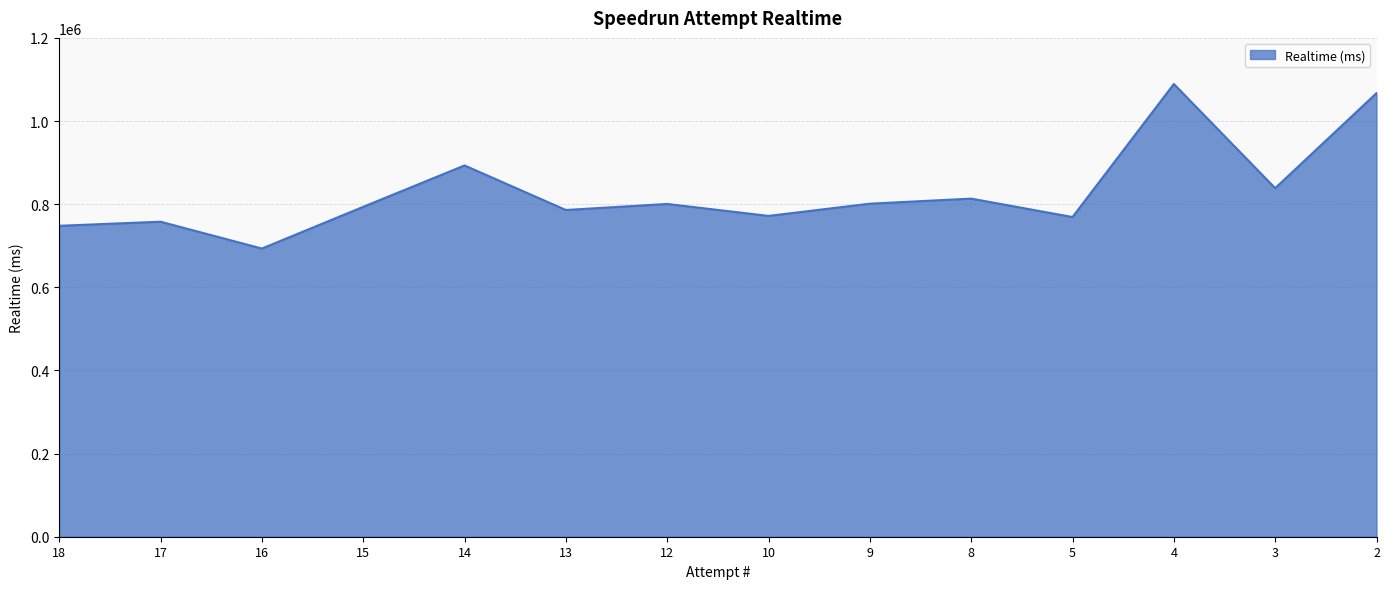

True or false: the data shows 893119 at 14.

True